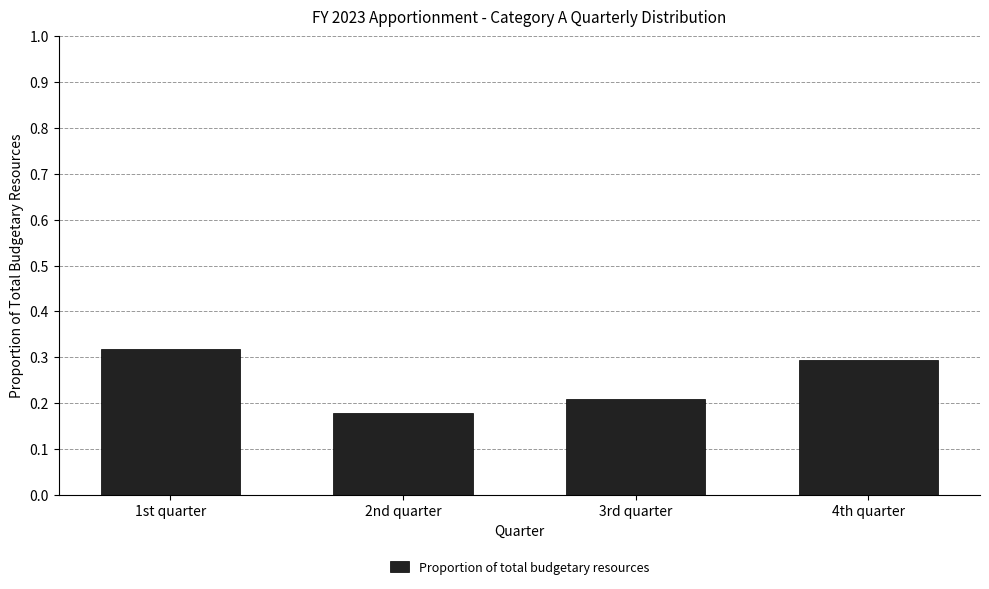

True or false: the data shows 0.3 at 2nd quarter.

False